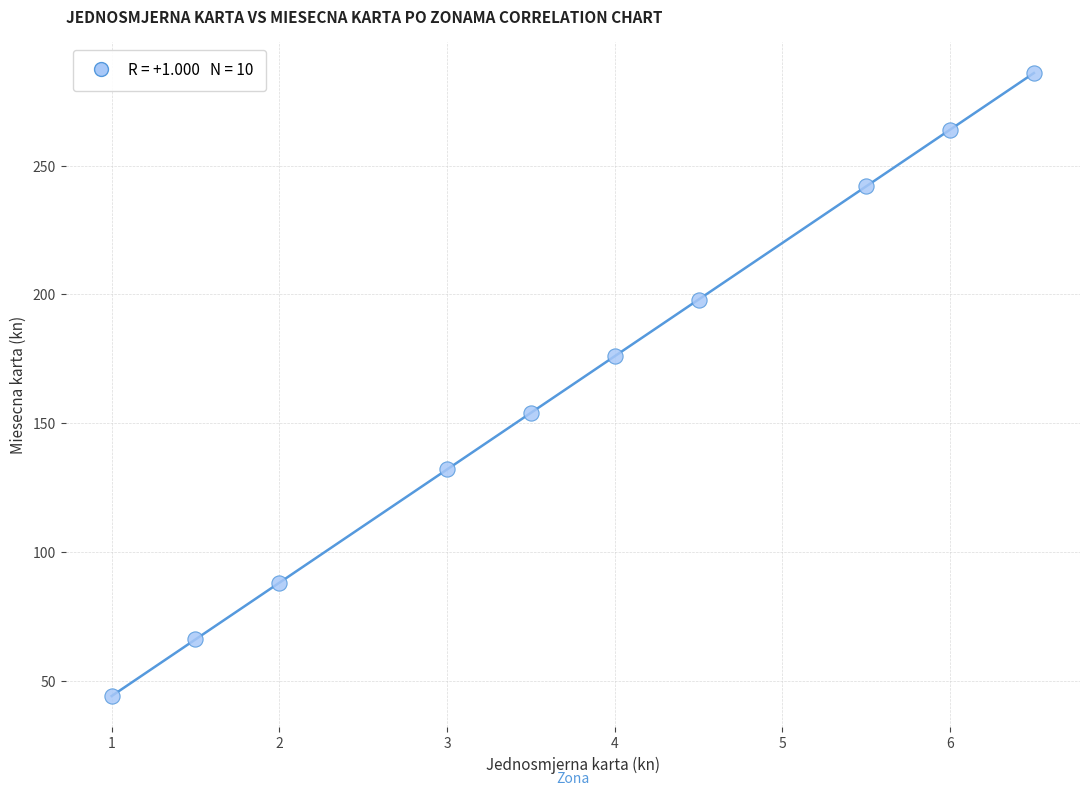

What is the average Y value?

165